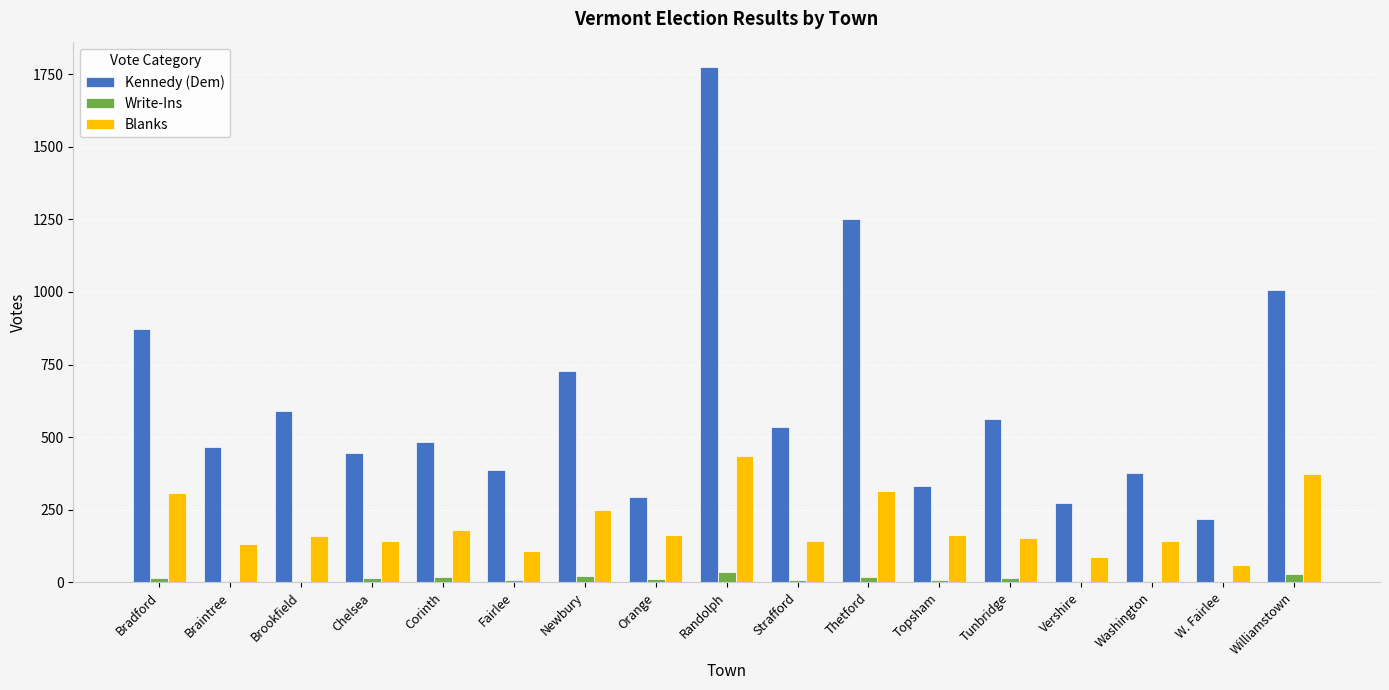

At which label does Blanks first exceed 160?

Bradford